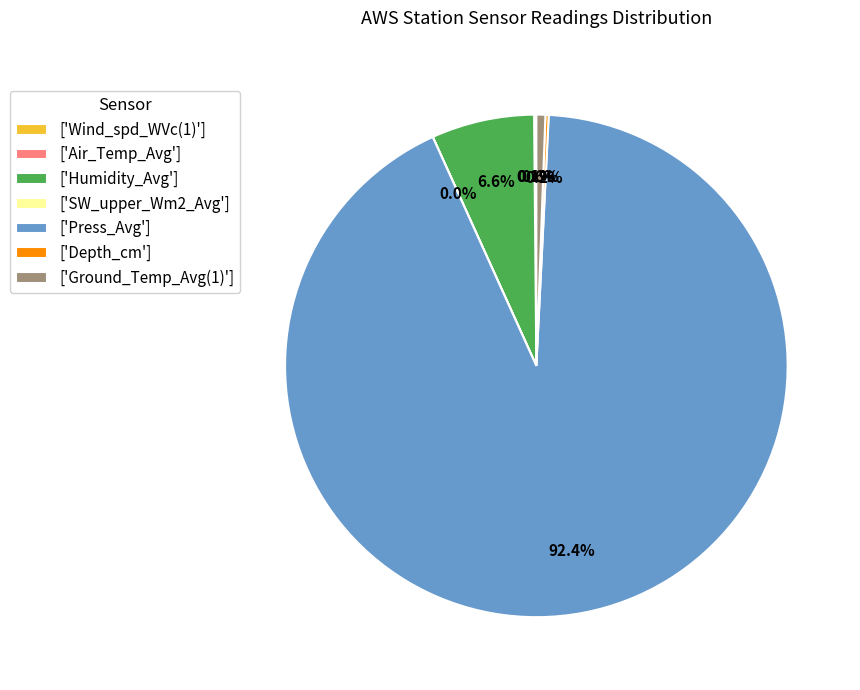

Does ['Press_Avg'] account for over 50% of the chart?

Yes